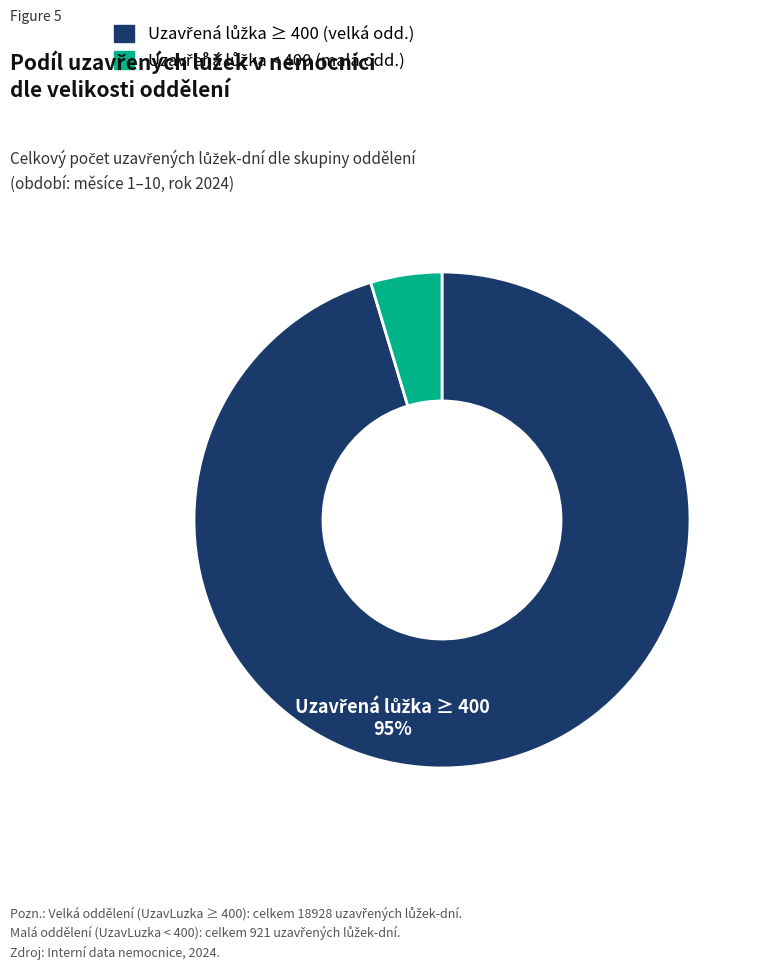

Is there a majority slice in this chart?

Yes